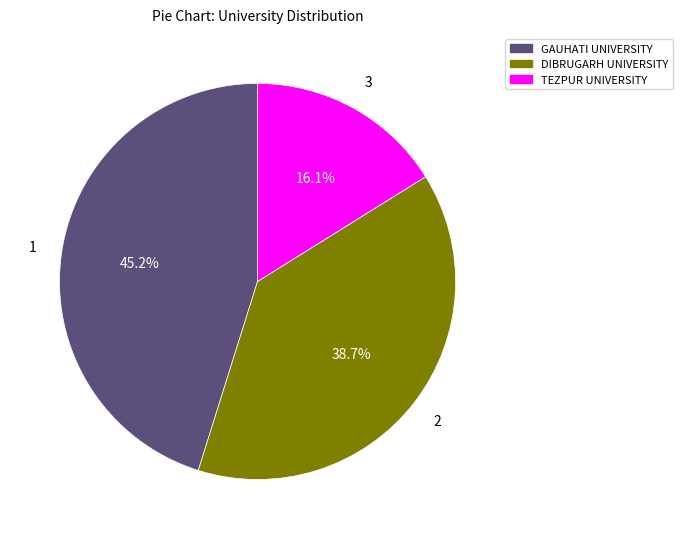

What is the smallest slice in the pie chart?

TEZPUR UNIVERSITY